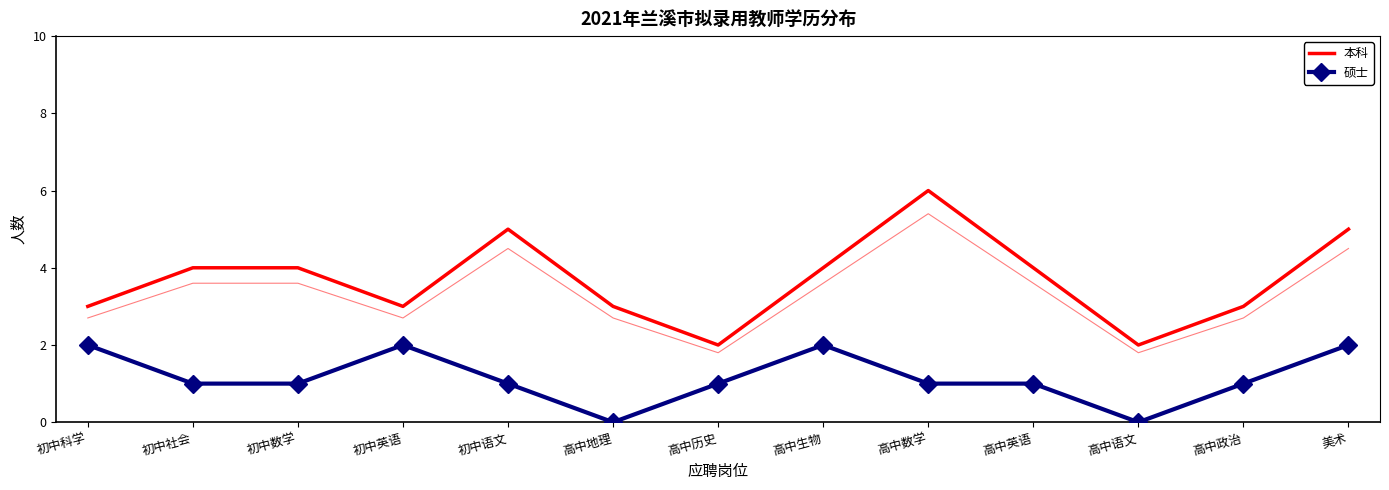

True or false: 本科 and 硕士 cross at least once.

False